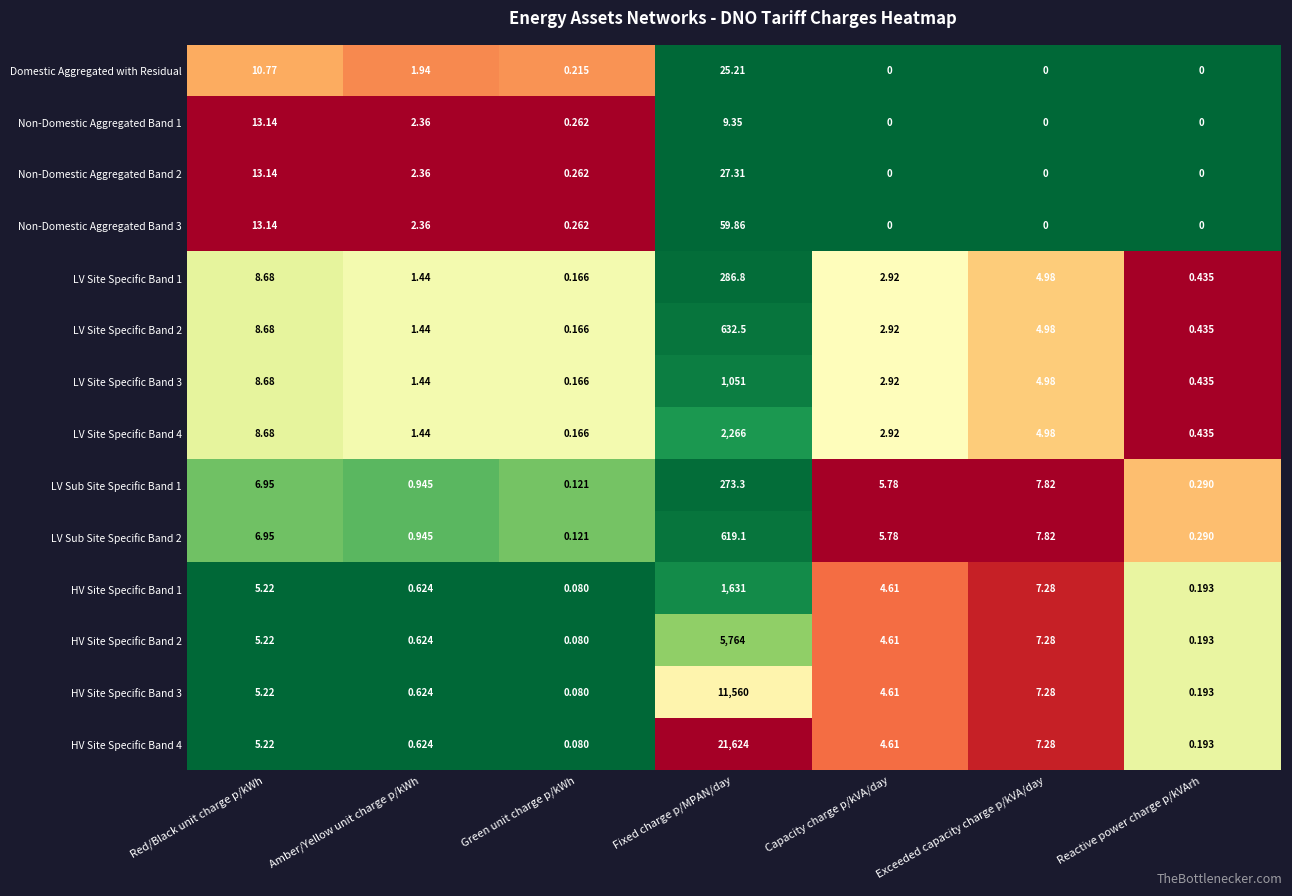

At which label is Non-Domestic Aggregated Band 1 closest to 6?

Fixed charge p/MPAN/day